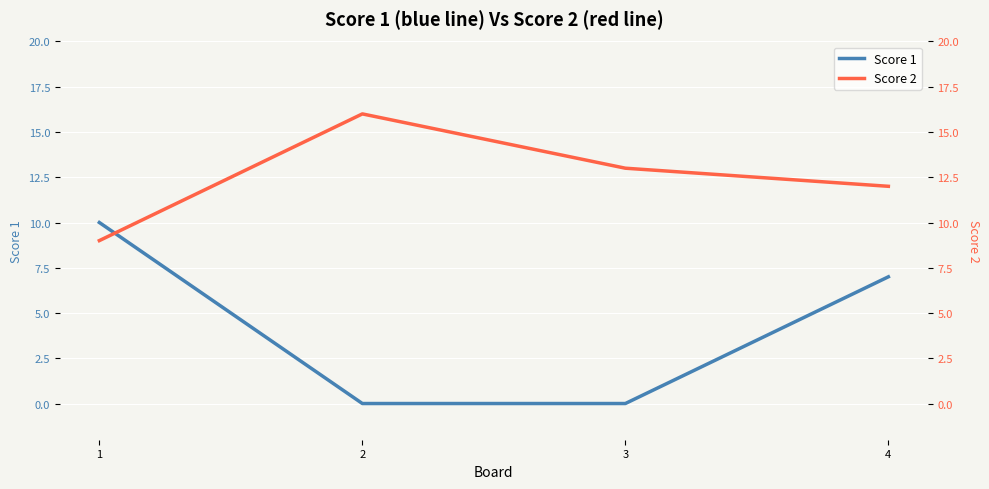

Rank the series by their maximum value, from highest to lowest.

Score 2, Score 1